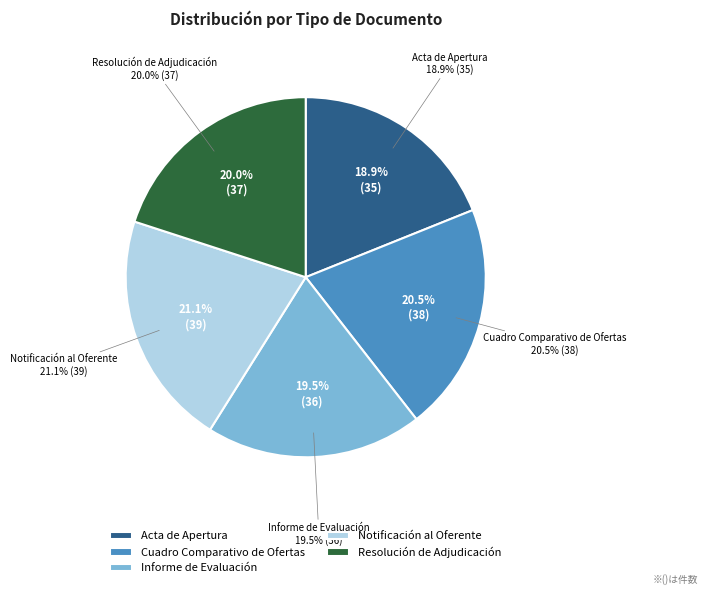

What percentage is the Acta de Apertura slice, to the nearest percent?

19%